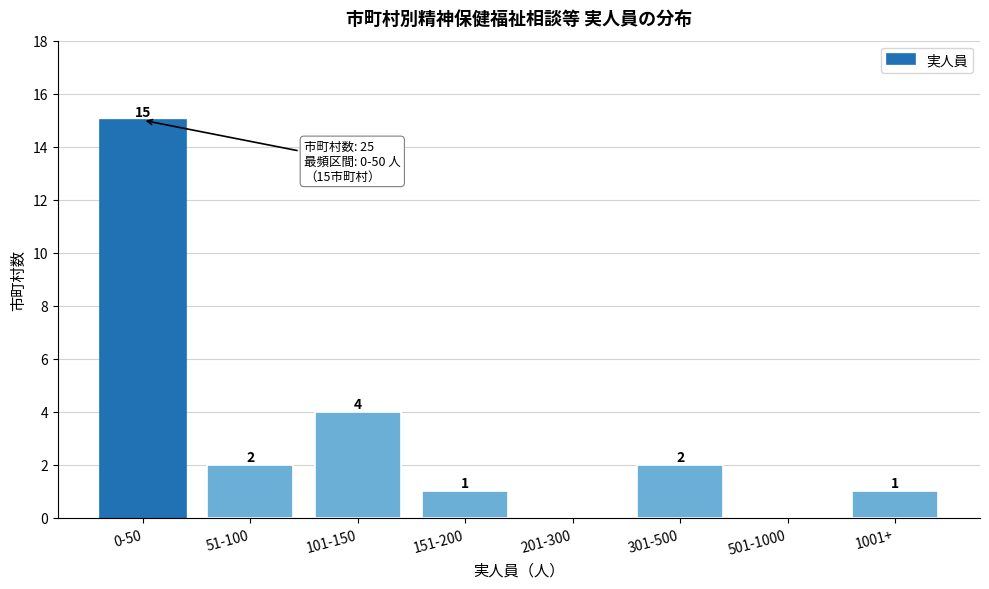

Reading left to right, extract all data points from this chart.

0-50=15	51-100=2	101-150=4	151-200=1	201-300=0	301-500=2	501-1000=0	1001+=1